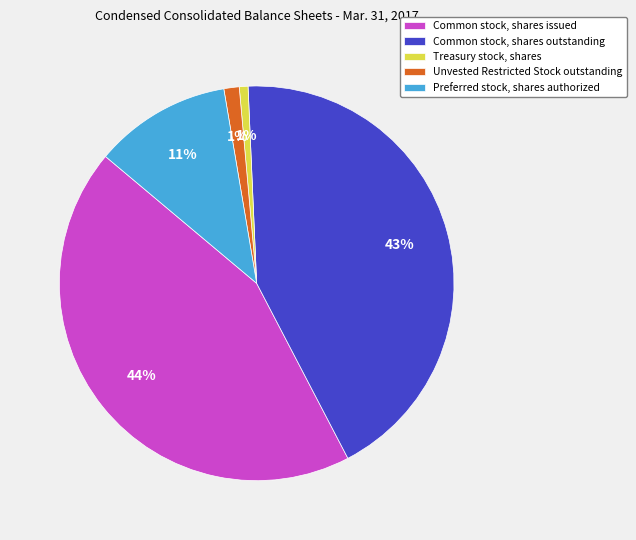

Which slice is the largest?

Common stock, shares issued